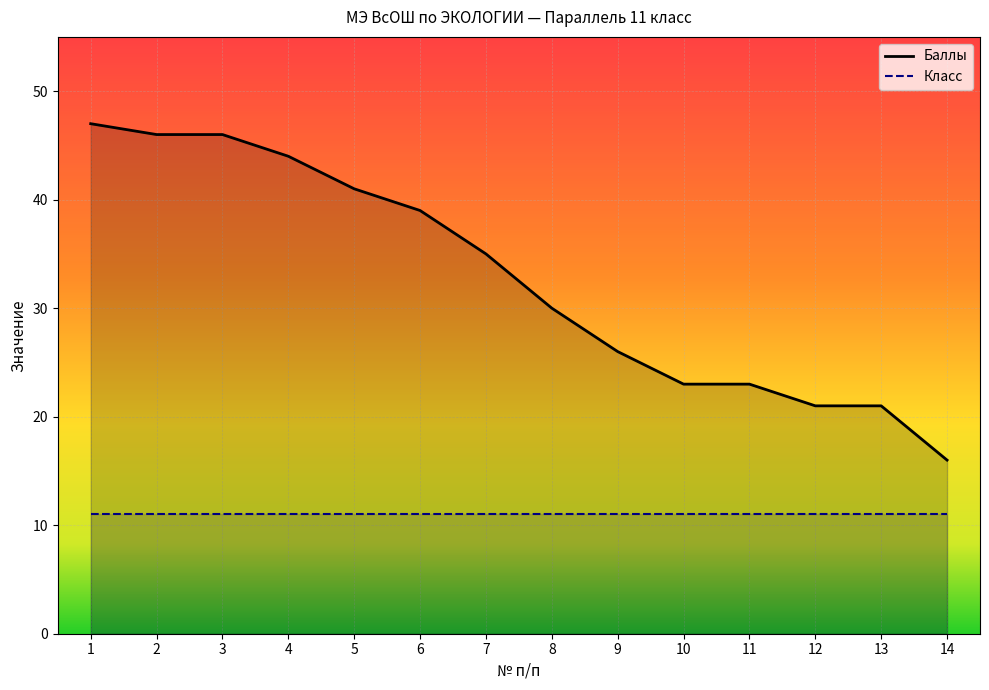

What are all the series names shown in the legend?

Баллы, Класс